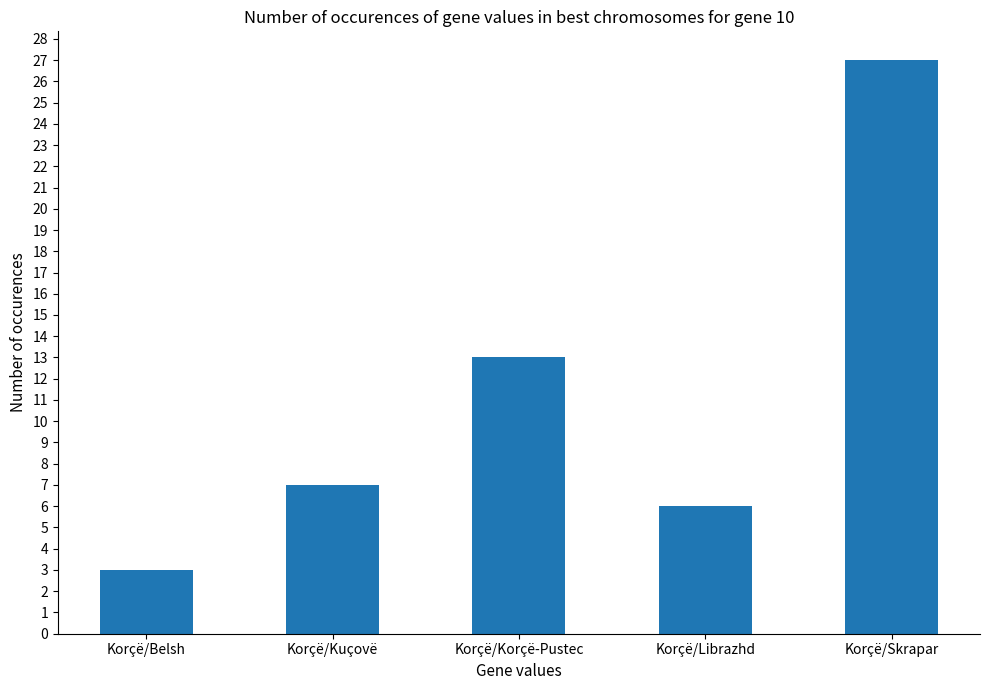

List the labels in order of value, smallest first.

Korçë/Belsh, Korçë/Librazhd, Korçë/Kuçovë, Korçë/Korçë-Pustec, Korçë/Skrapar